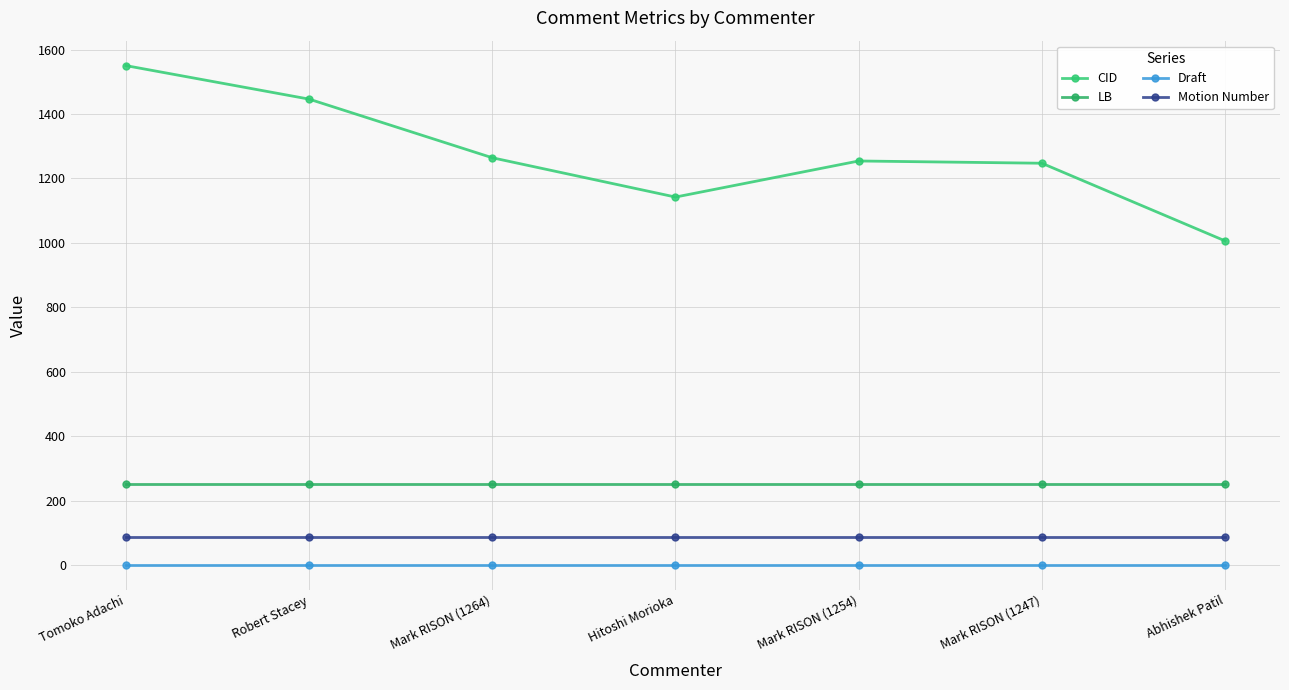

True or false: Motion Number has more than 2 interior local peaks.

False